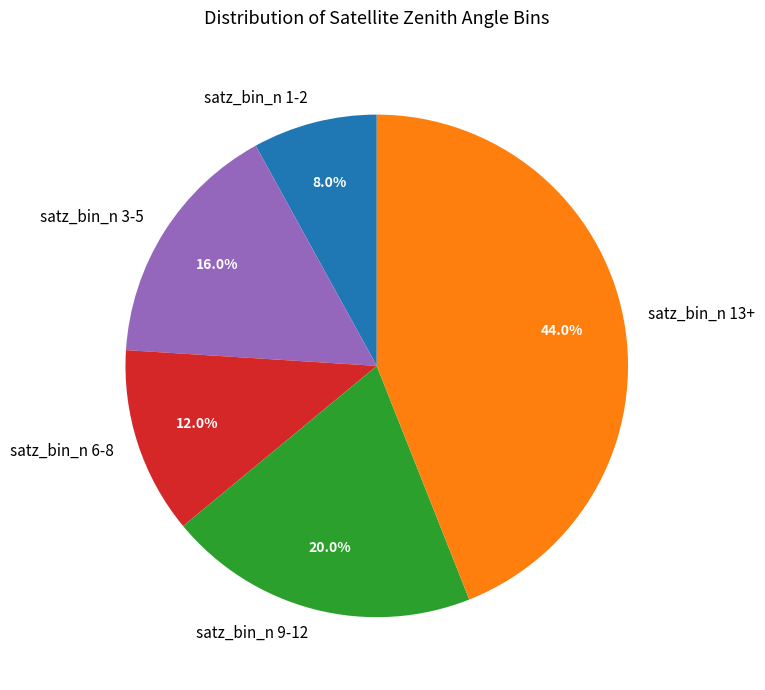

What is the ratio of the value at satz_bin_n 13+ to the value at satz_bin_n 1-2?

5.5